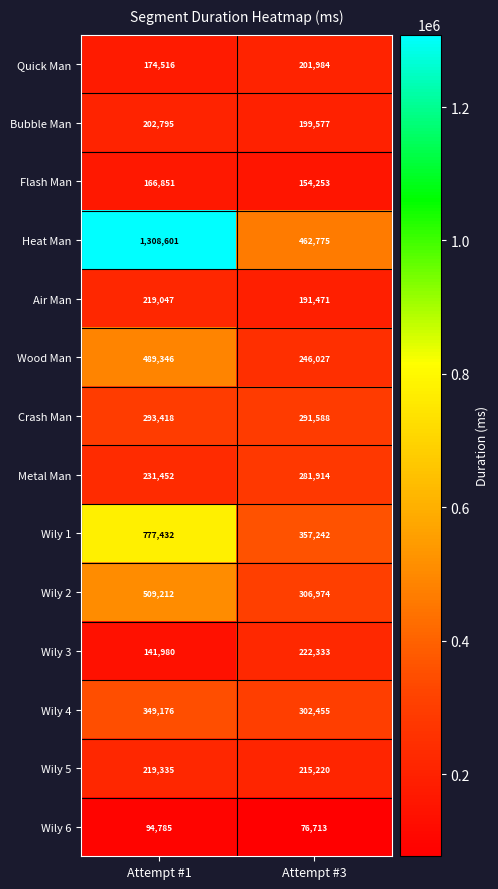

Reading left to right, what are all the values shown in this chart?

Quick Man: 174516	201984
Bubble Man: 202795	199577
Flash Man: 166851	154253
Heat Man: 1308601	462775
Air Man: 219047	191471
Wood Man: 489346	246027
Crash Man: 293418	291588
Metal Man: 231452	281914
Wily 1: 777432	357242
Wily 2: 509212	306974
Wily 3: 141980	222333
Wily 4: 349176	302455
Wily 5: 219335	215220
Wily 6: 94785	76713